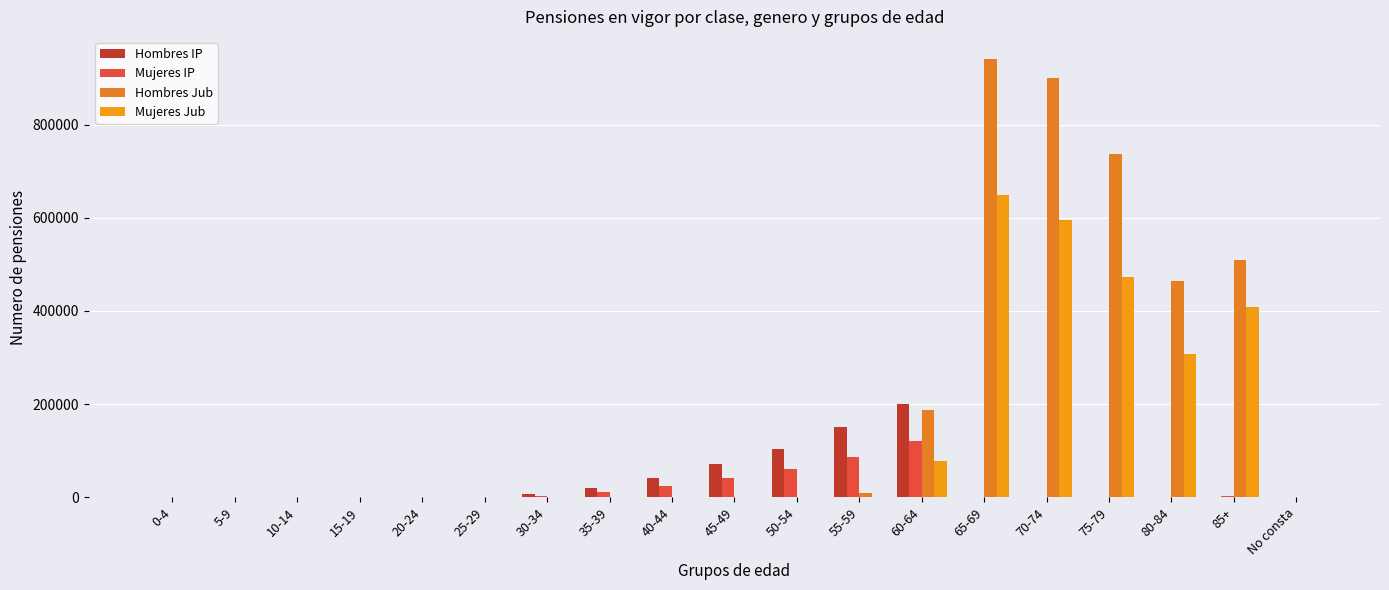

Where does the Hombres IP series first go above 283?

25-29